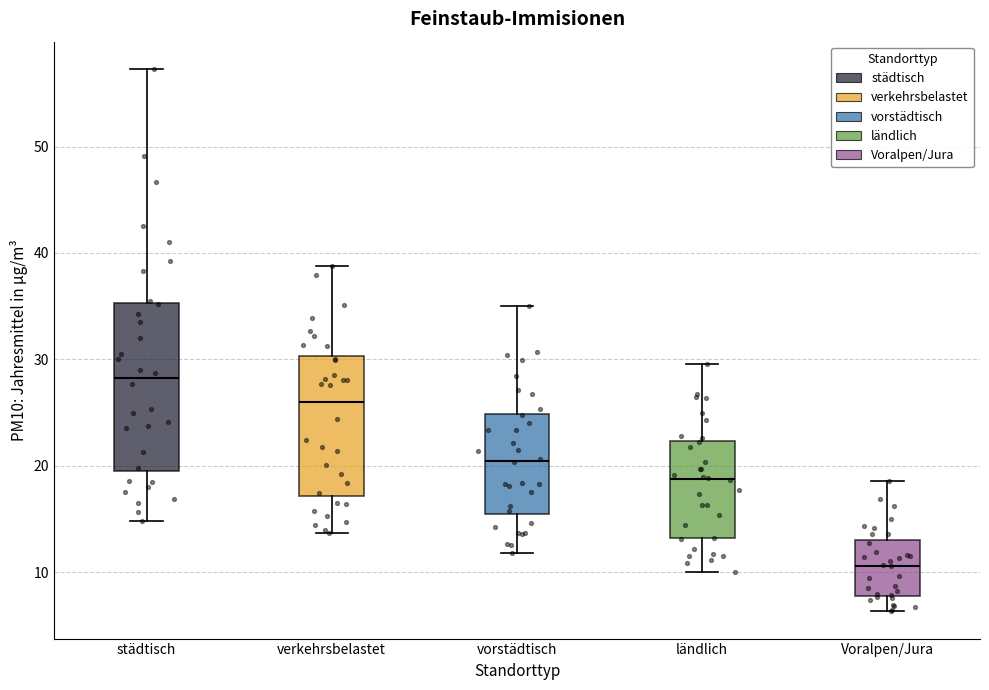

Reading left to right, transcribe this box plot: for each box, give where its median line is, the range the box spans, and where its two whiskers end, as read against the y-axis. The values are not printed on the chart, so give them approximately, as read against the axis.

städtisch: median 28, box 19 to 35, whiskers 15 to 57
verkehrsbelastet: median 26, box 17 to 30, whiskers 14 to 39
vorstädtisch: median 20, box 15 to 25, whiskers 12 to 35
ländlich: median 19, box 13 to 22, whiskers 10 to 30
Voralpen/Jura: median 11, box 8 to 13, whiskers 6 to 19